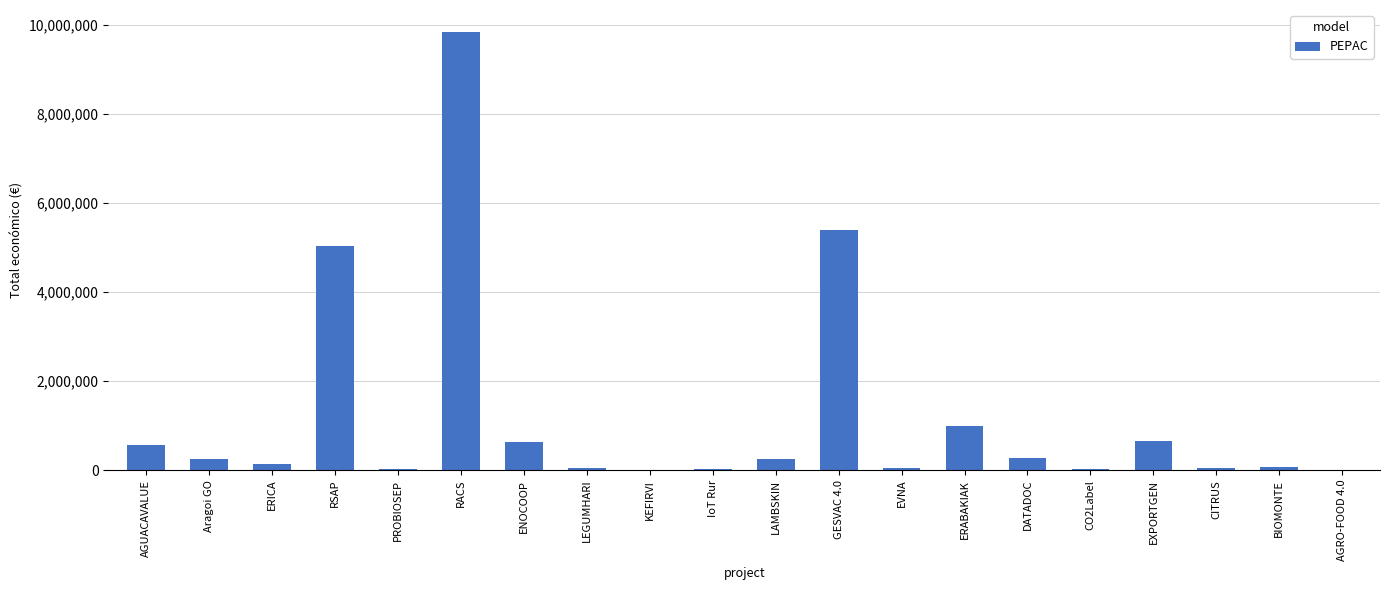

Which label corresponds to the largest value in the chart?

RACS